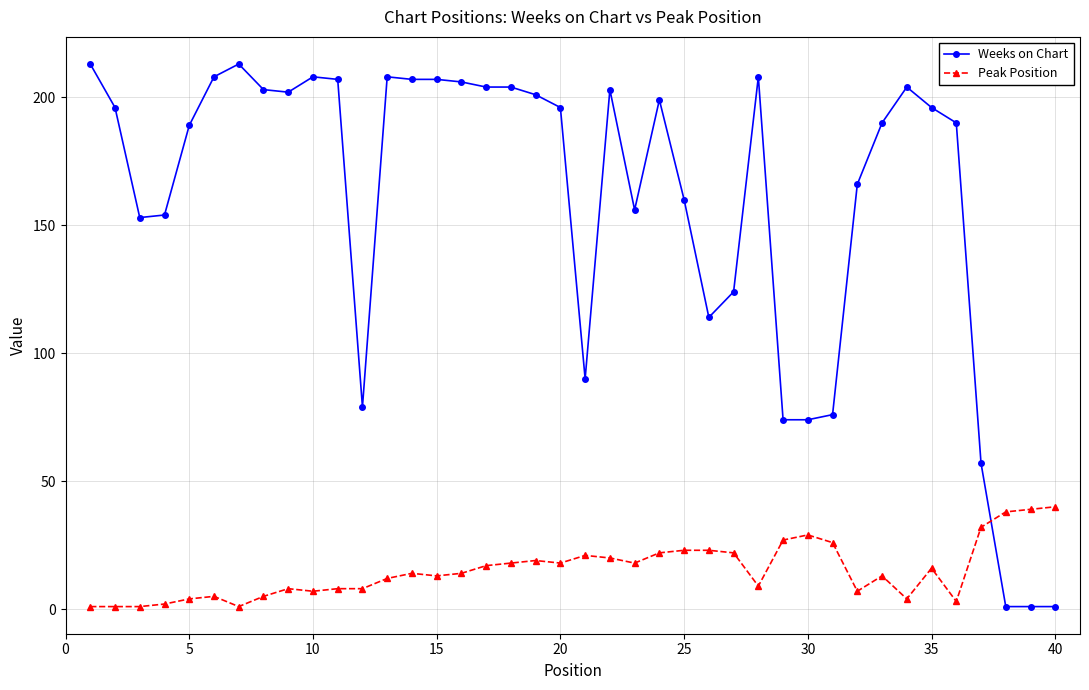

What is the difference between the second highest and second lowest values in the Weeks on Chart series?

212